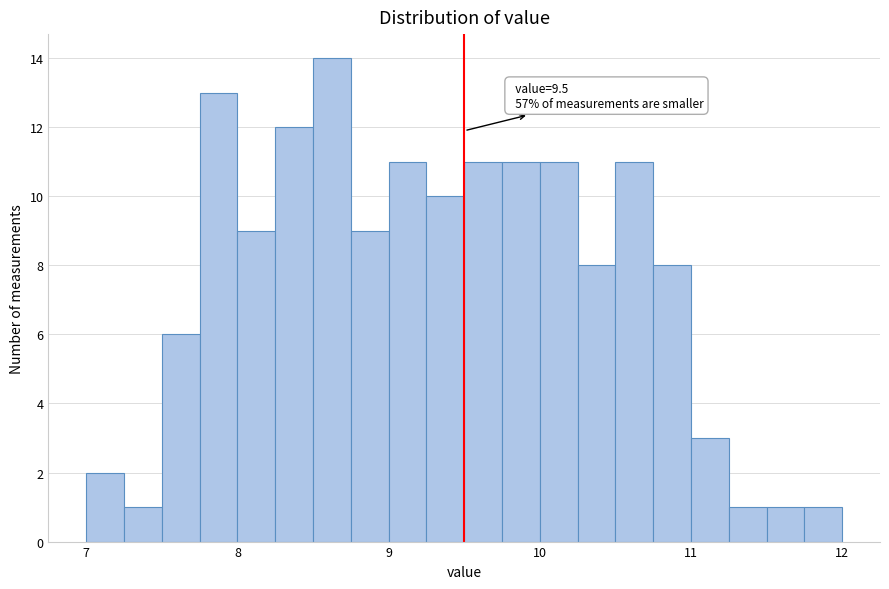

Read against the x-axis, roughly where is the centre of the tallest bar?

8.6